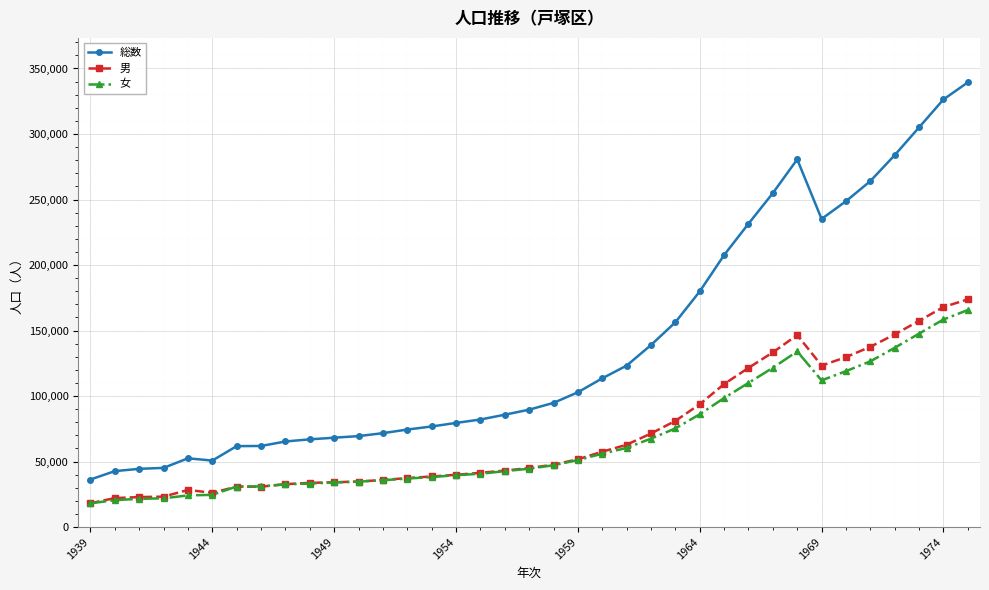

True or false: 男 has more than 0 points higher than both neighbors.

True